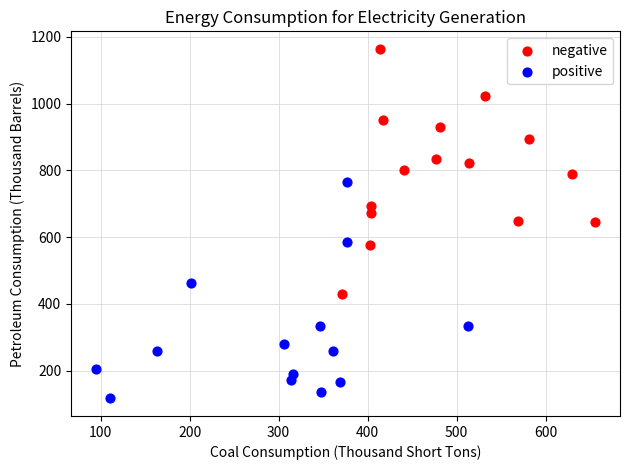

What are all the series names shown in the legend?

negative, positive